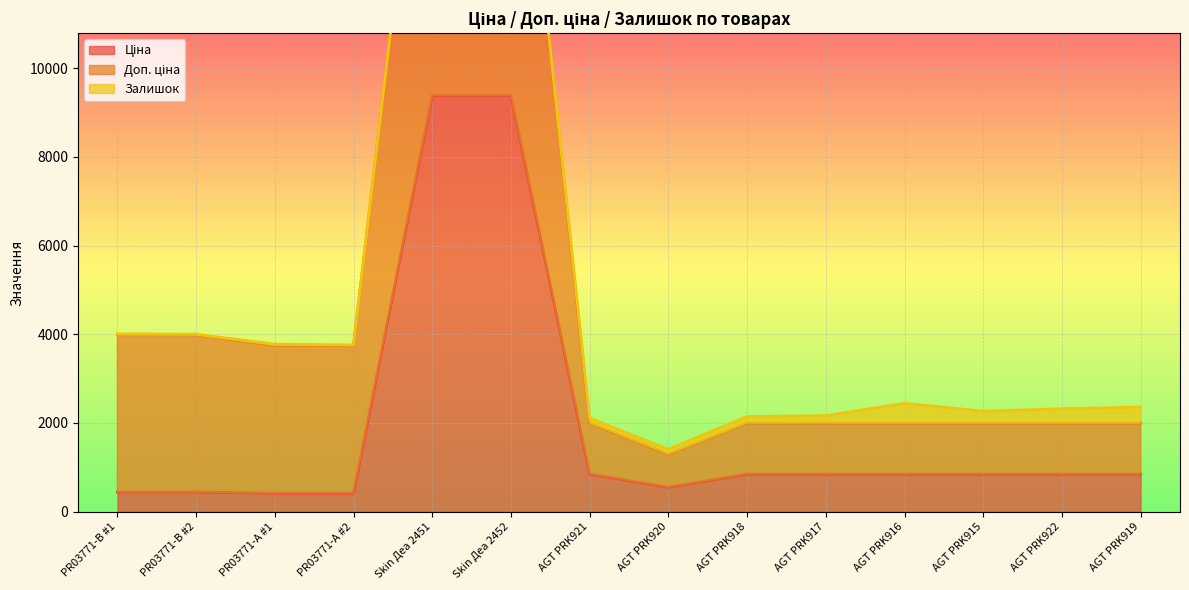

True or false: Ціна has more than 1 interior local peaks.

False